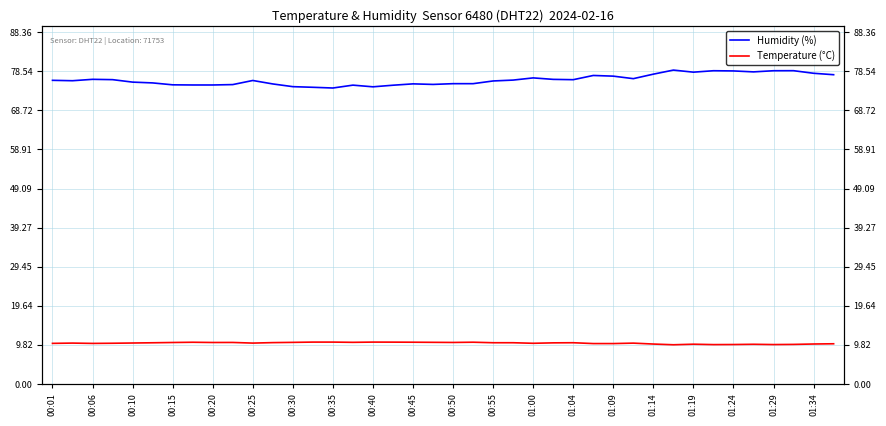

How many lines are shown in the chart?

2